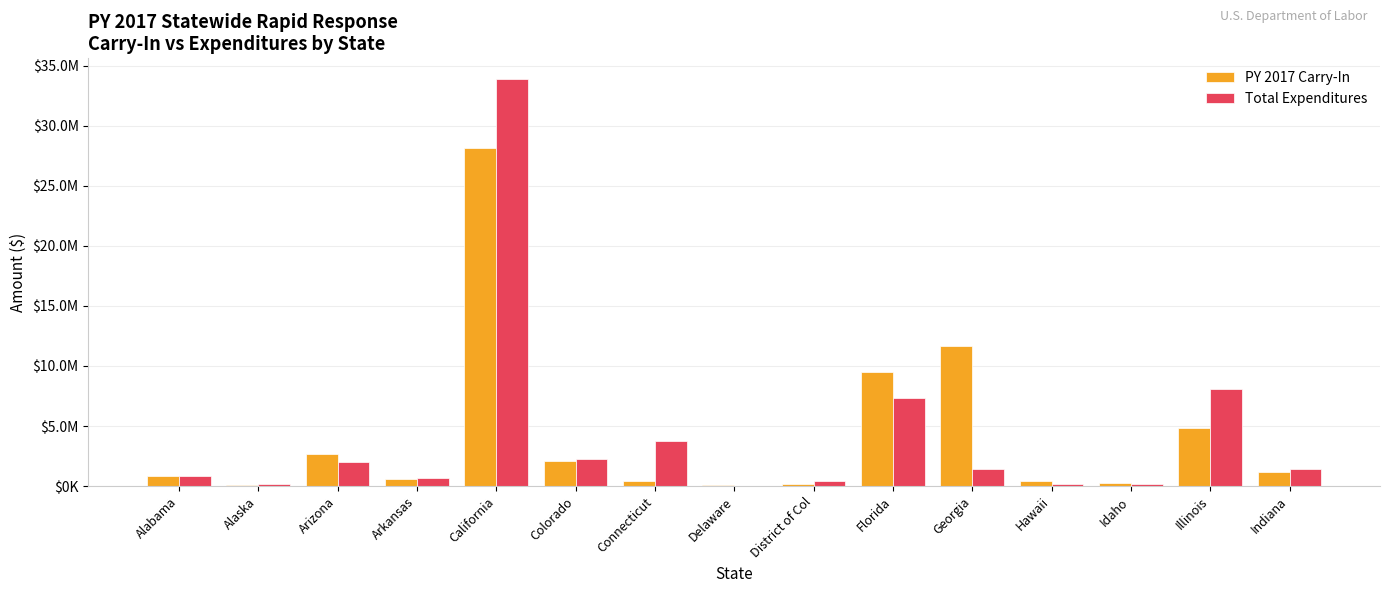

The Total Expenditures series shows 150689 at Alaska. True or false?

True